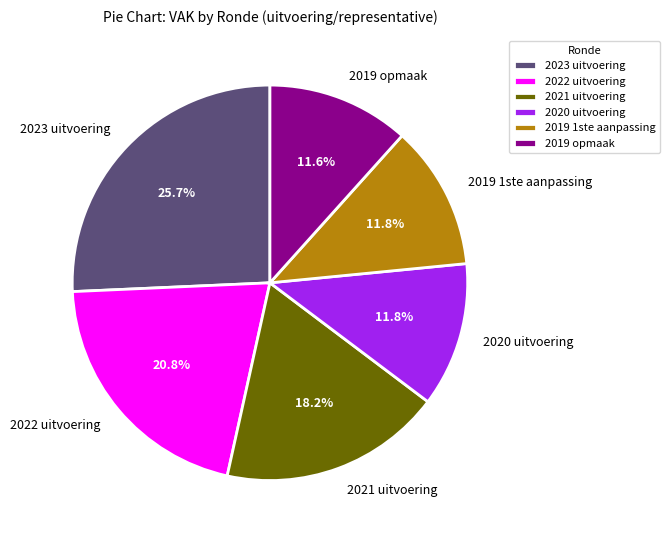

How much of the chart is everything except 2023 uitvoering?

74.3%